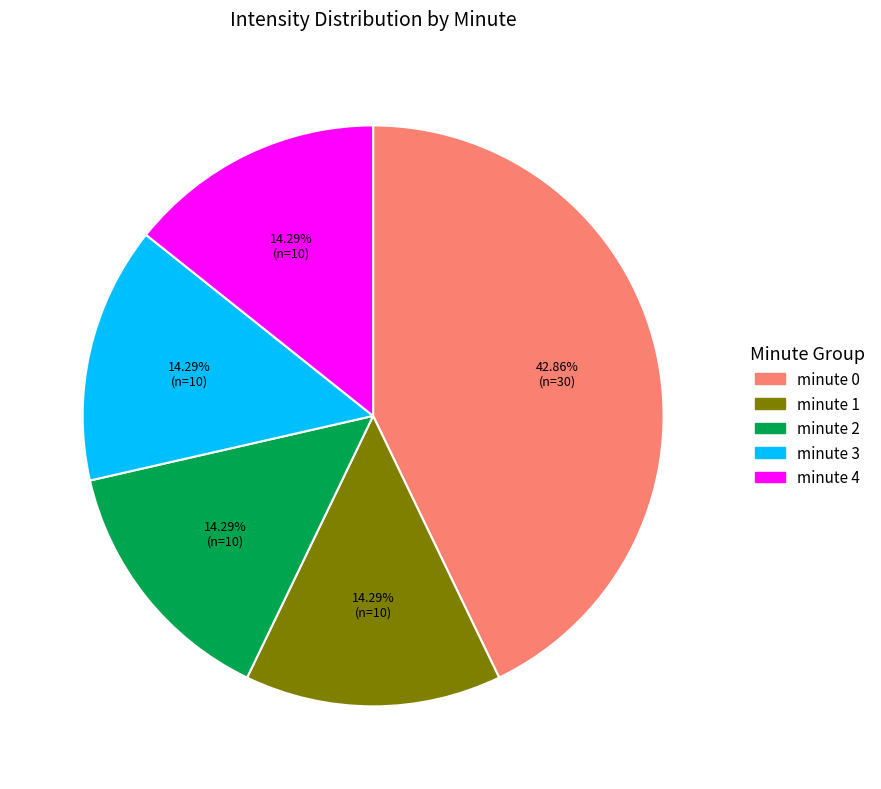

How many slices are in this pie chart?

5